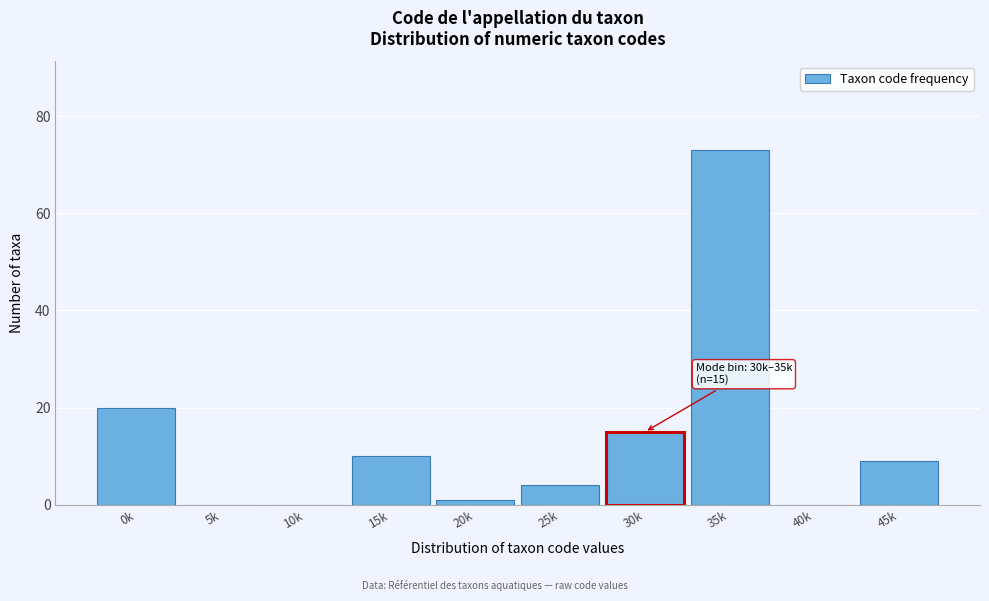

Reading left to right, what are all the values shown in this chart?

0k=20	5k=0	10k=0	15k=10	20k=1	25k=4	30k=15	35k=73	40k=0	45k=9